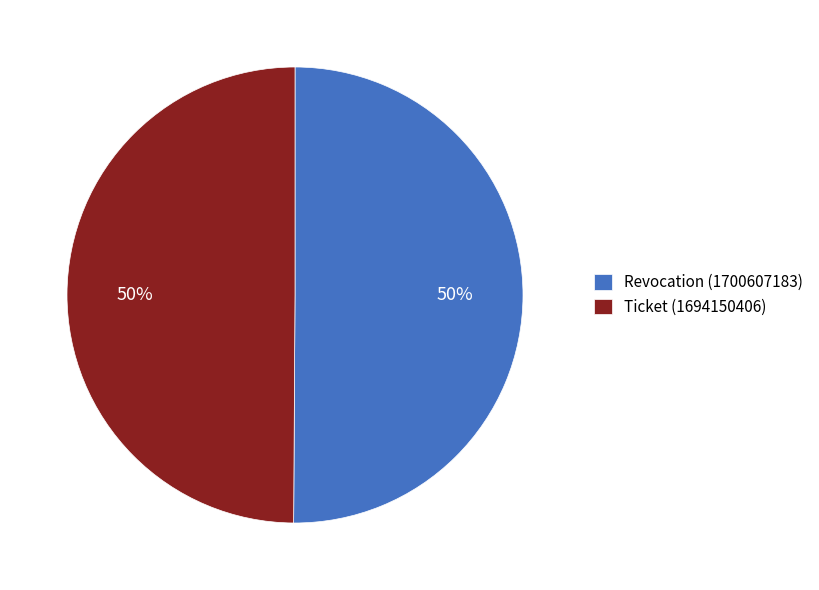

What percentage is the Revocation (1700607183) slice, to the nearest percent?

50%